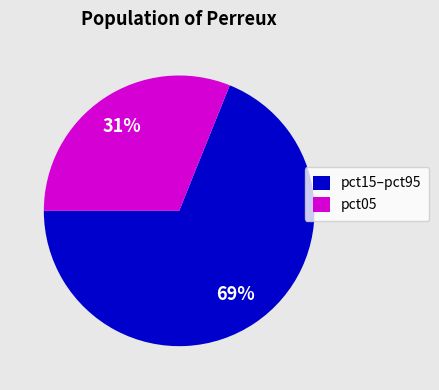

Combined, do pct15–pct95 and pct05 account for over 50%?

Yes